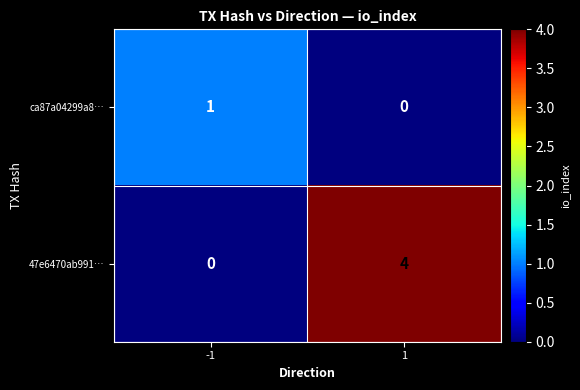

At how many categories does at least one series exceed 2?

1